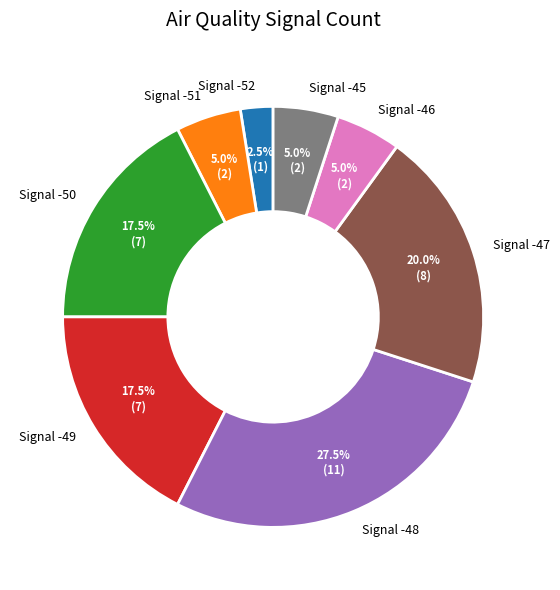

Approximately how many times larger is the value at Signal -47 compared to Signal -46?

4.0